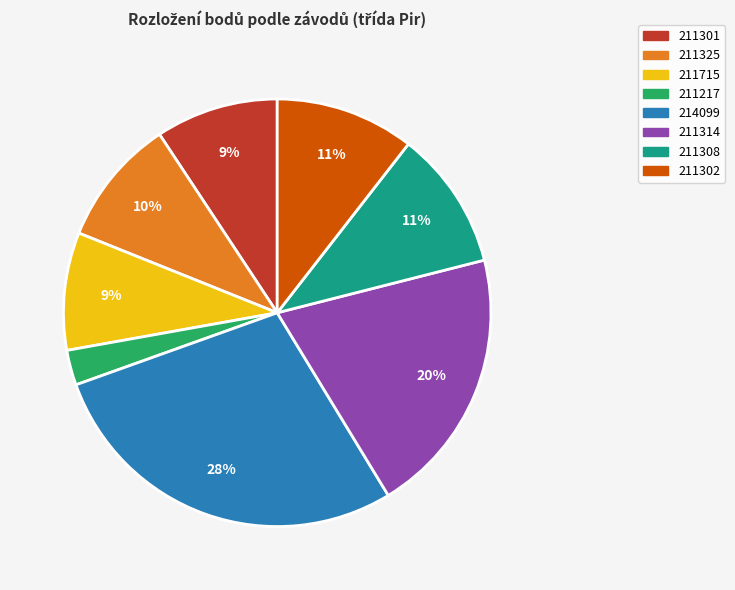

To the nearest percent, what portion does 211217 represent?

3%